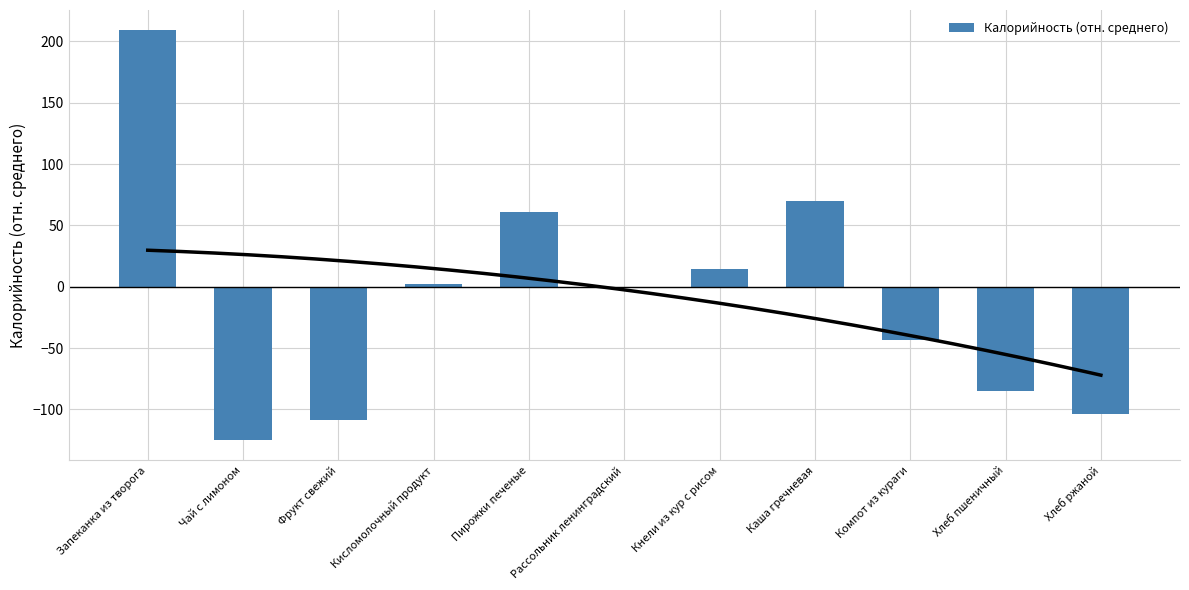

What is the value of the 3rd bar from the left?

-108.7